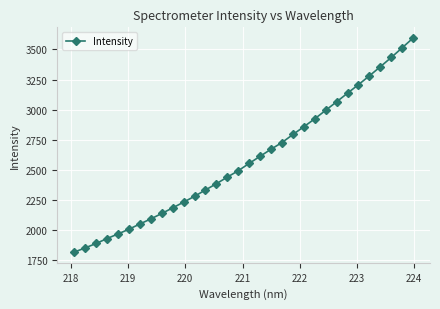

What is the sum of all values?

82816.1